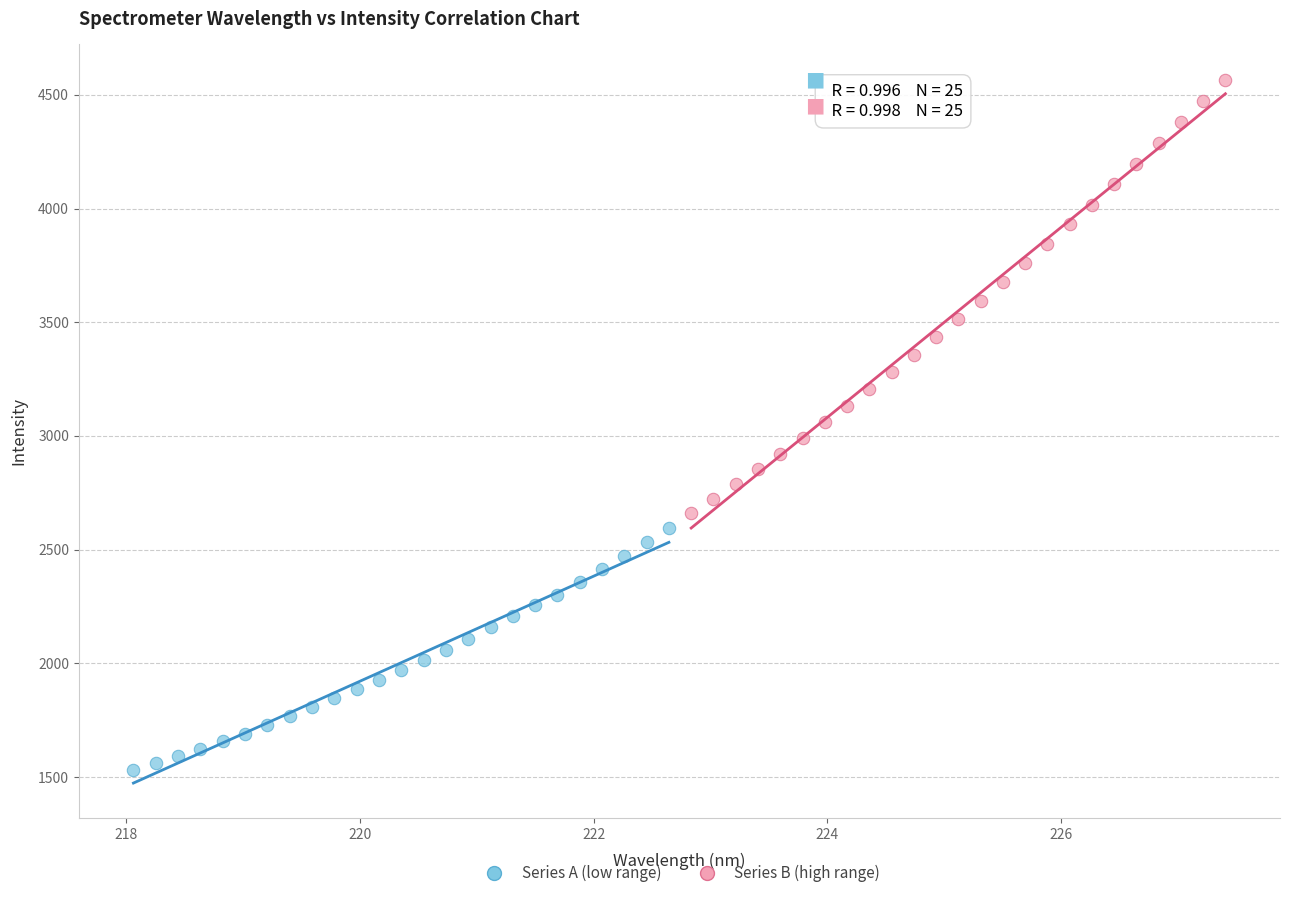

Which series reaches the minimum Y coordinate?

Series A (low range)